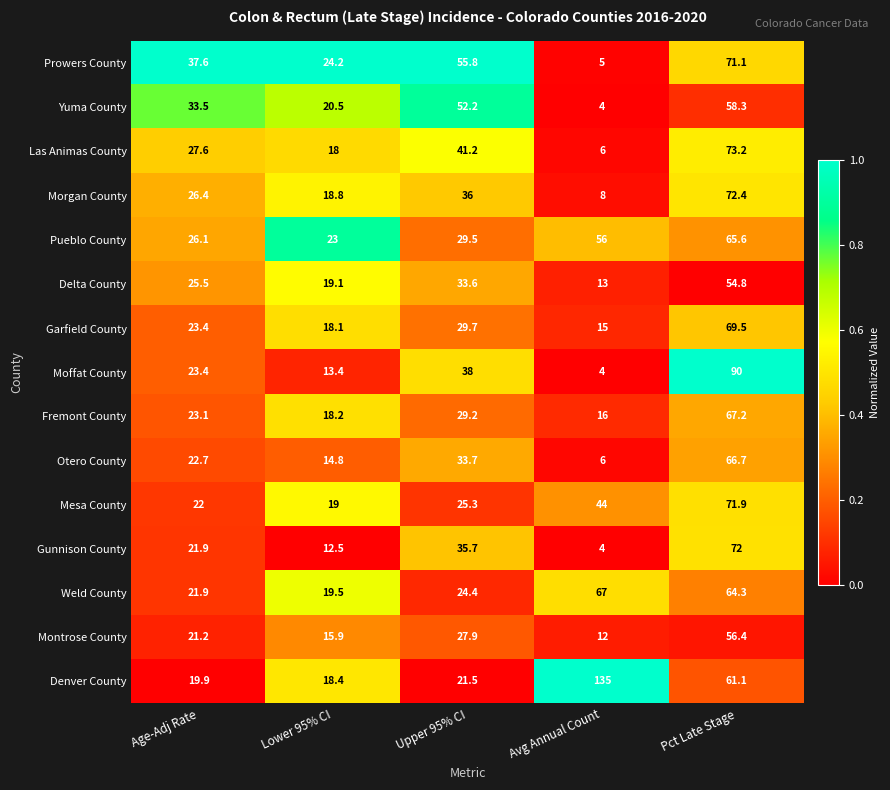

How many distinct data groups are displayed?

15